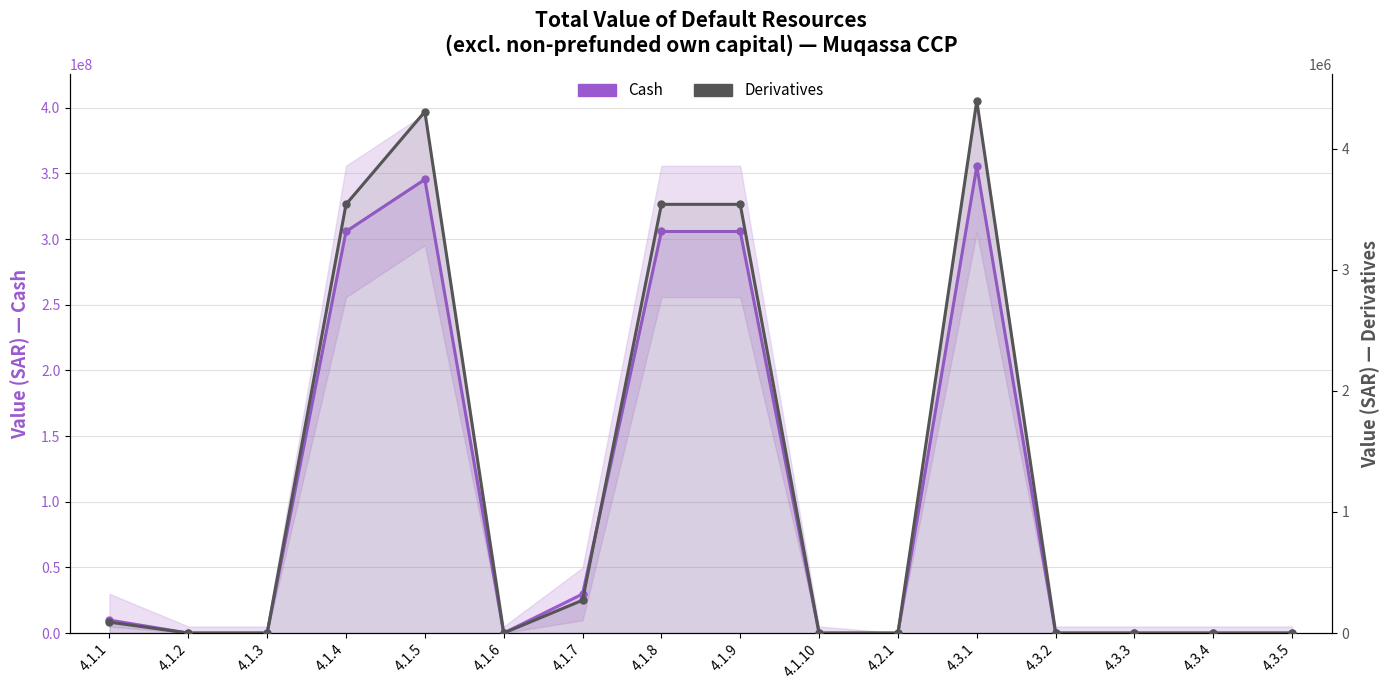

True or false: Derivatives (prefunded resources) and Cash (prefunded resources) cross at least once.

False